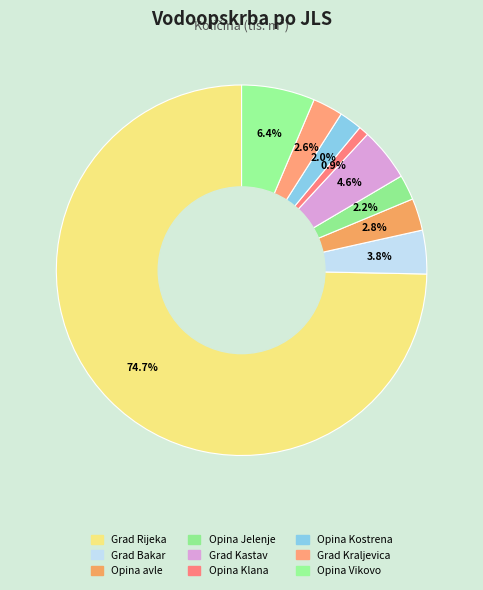

To the nearest percent, what is the difference between the Grad Rijeka and Opina Vikovo slice percentages?

68%